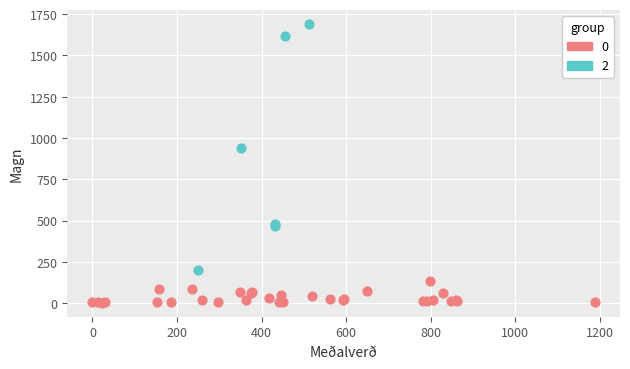

Which series has the widest spread of Y values?

2